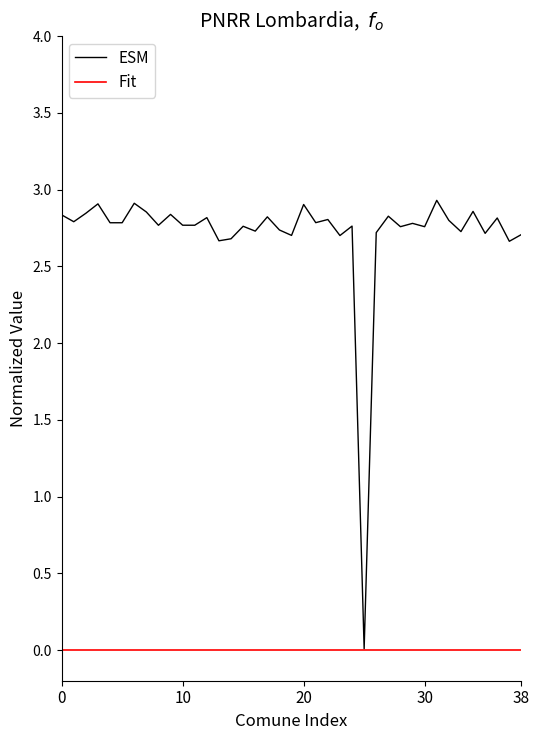

Which series has the largest range (max minus min)?

ESM